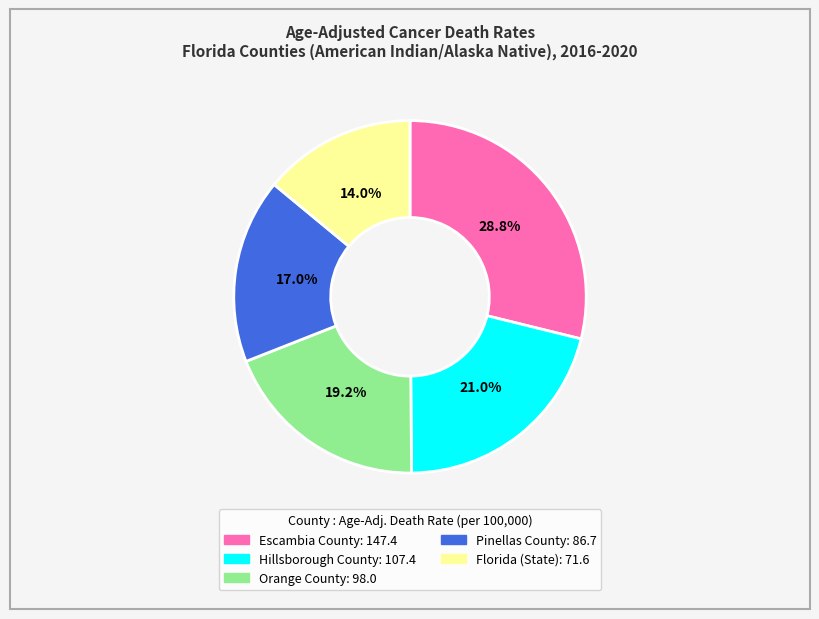

Does Orange County represent more than half of the total?

No